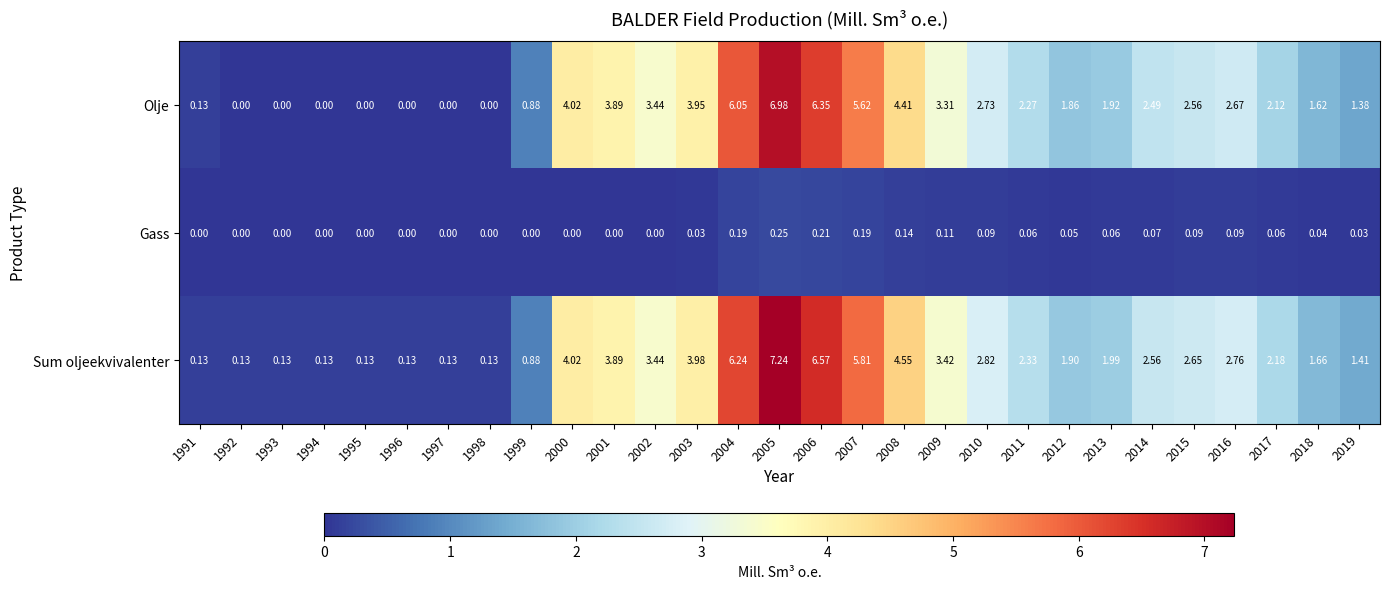

Is the value of Gass at 2018 greater than the value of Olje at 2014?

No